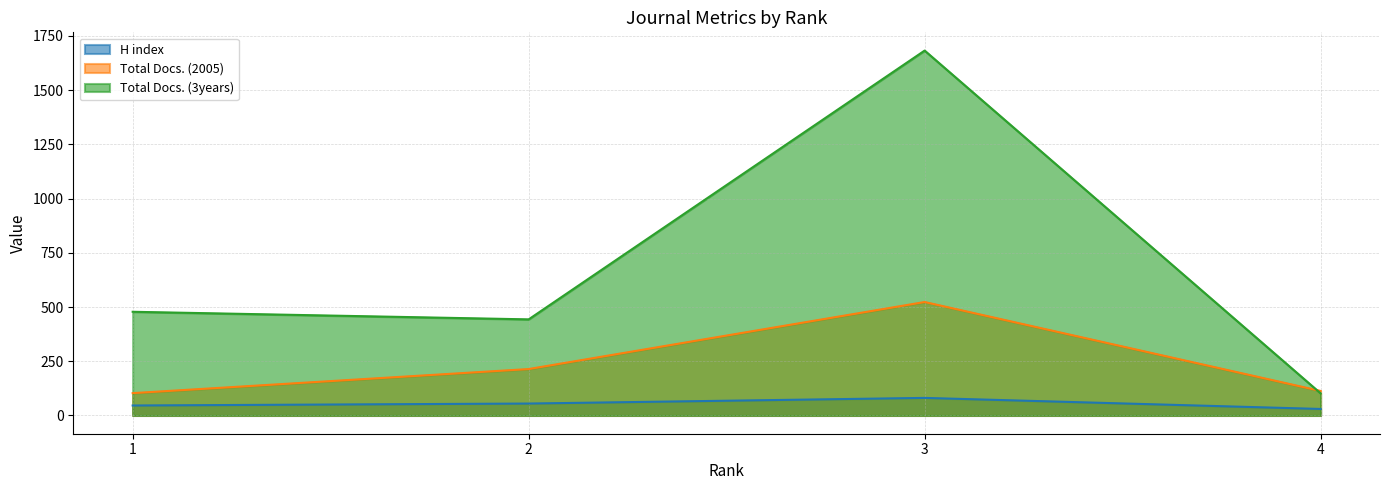

The value of H index at 1 is 20. True or false?

False